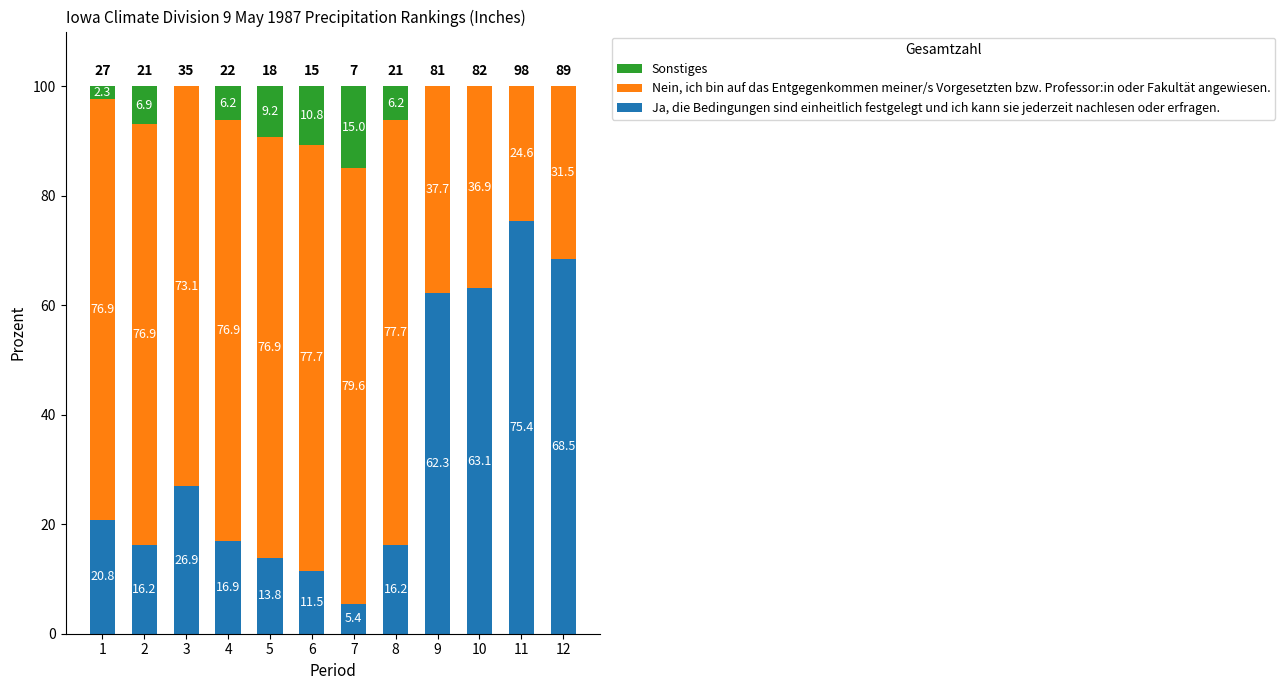

Is it true that Ja, die Bedingungen sind einheitlich festgelegt und ich kann sie jederzeit nachlesen oder erfragen. equals 68.5 at 12?

True